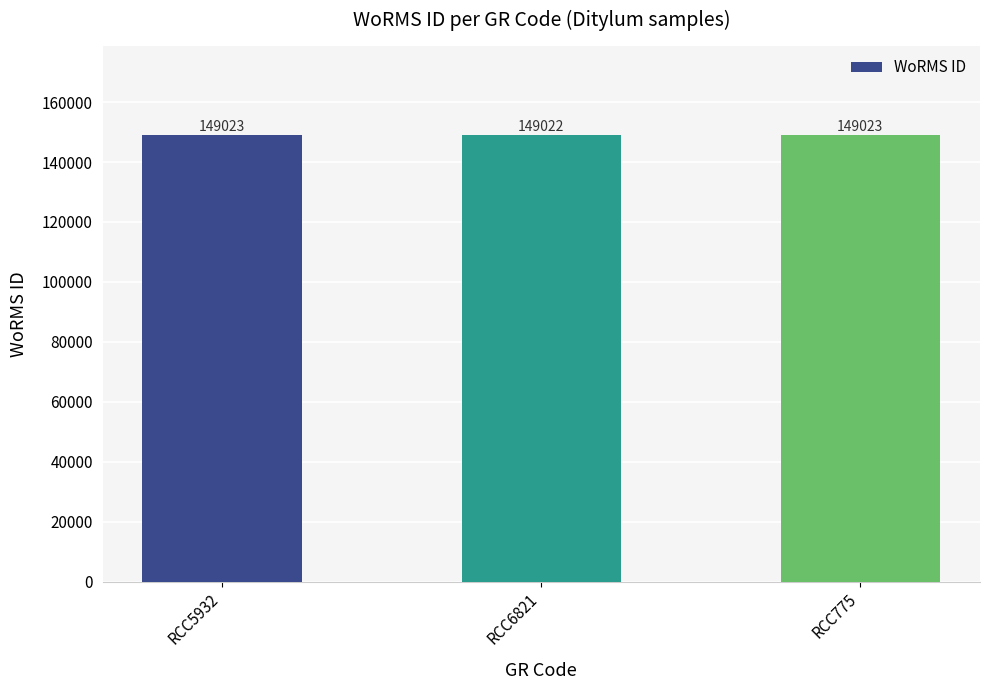

What is the maximum value shown in the chart?

149023